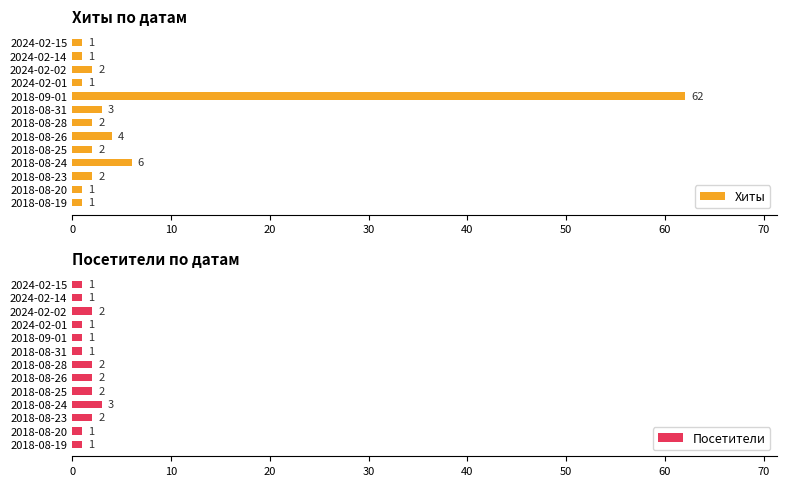

Where is Хиты nearest to the value 31?

2018-08-24